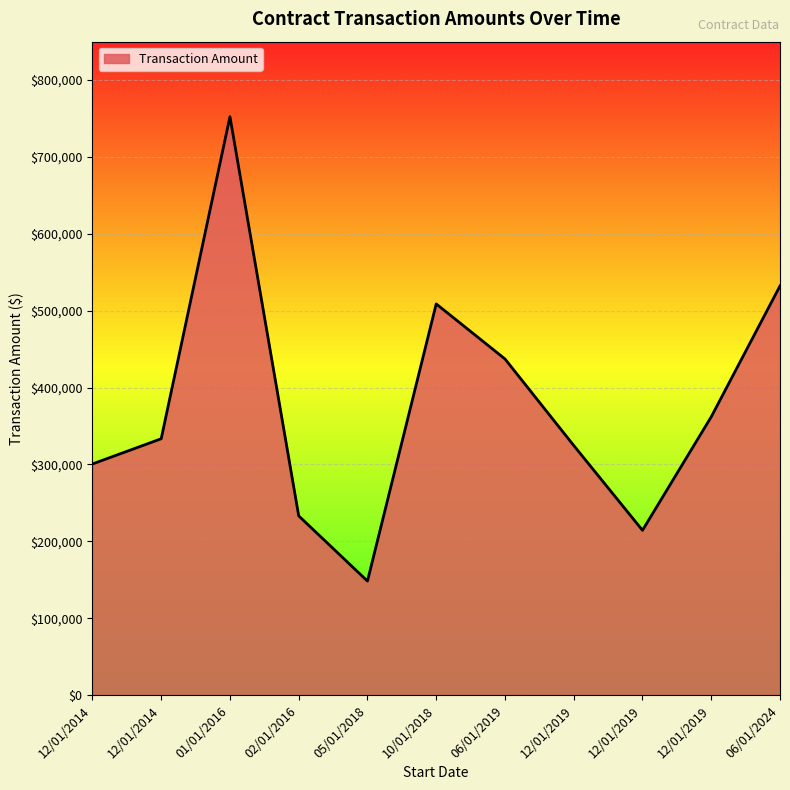

List the labels in order of value, largest first.

01/01/2016, 06/01/2024, 10/01/2018, 06/01/2019, 12/01/2019, 12/01/2014, 12/01/2019, 12/01/2014, 02/01/2016, 12/01/2019, 05/01/2018